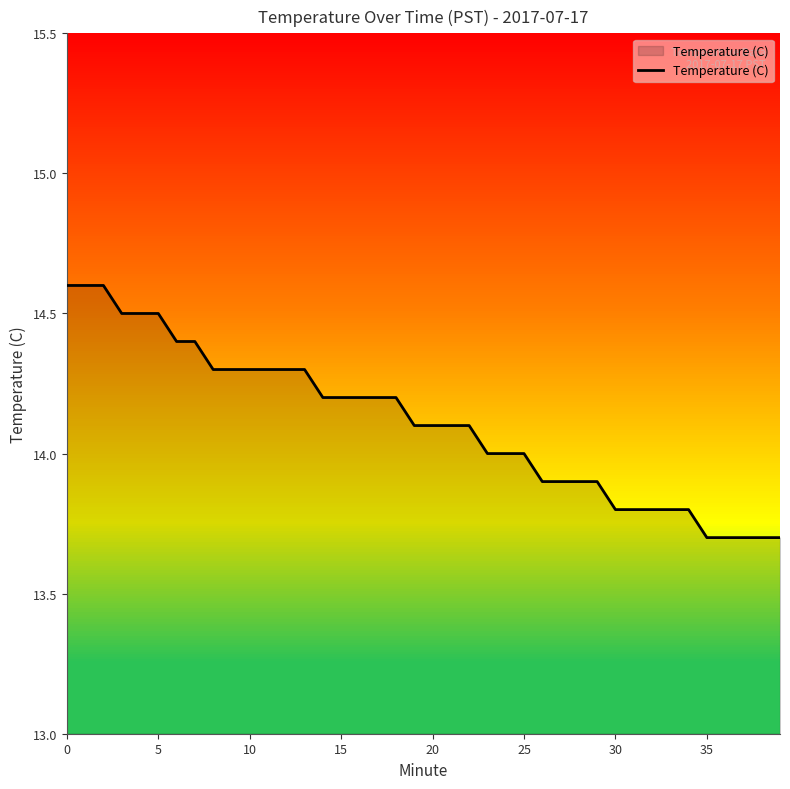

How many lines are shown in the chart?

1